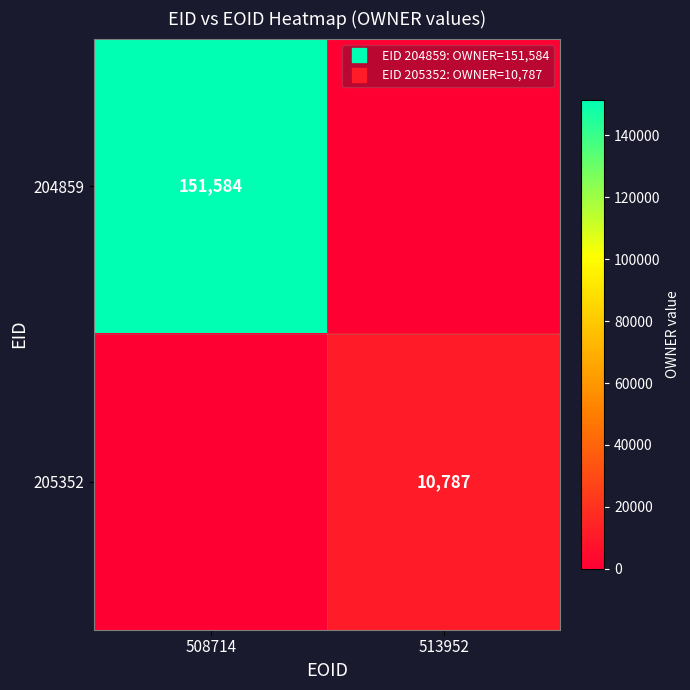

Which series has the widest spread of values?

204859